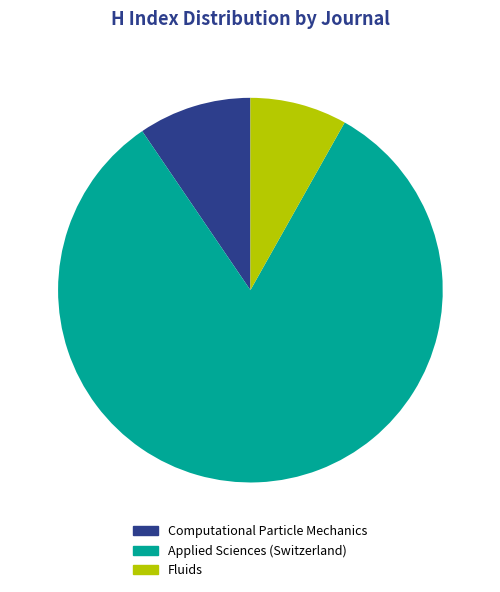

Which slice is the smallest?

Fluids